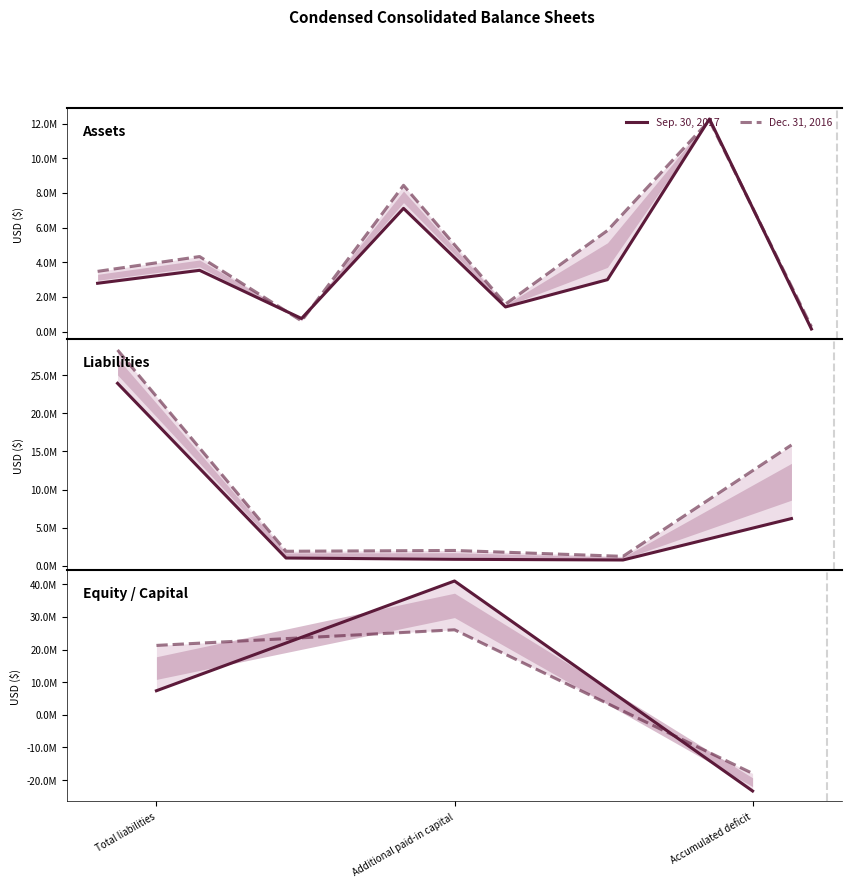

What is the label of the 3rd point from the right?

Total liabilities